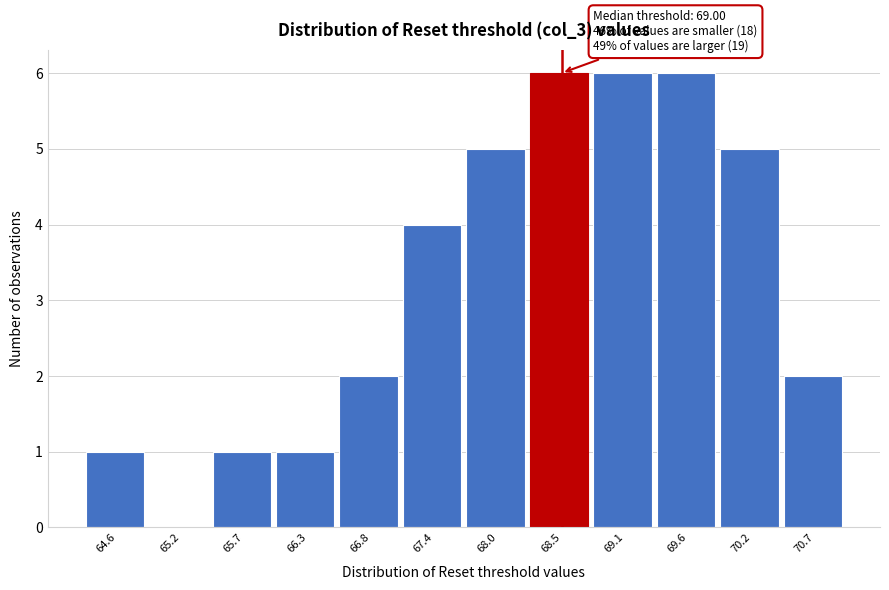

Reading left to right, transcribe all the data shown in this chart.

64.6=1	65.2=0	65.7=1	66.3=1	66.8=2	67.4=4	68.0=5	68.5=6	69.1=6	69.6=6	70.2=5	70.7=2